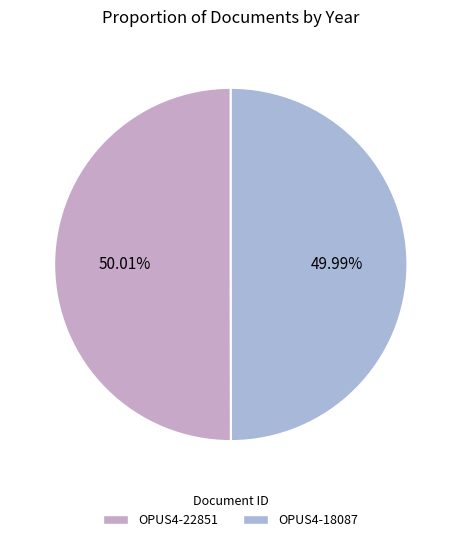

To the nearest percent, what portion does OPUS4-22851 represent?

50%